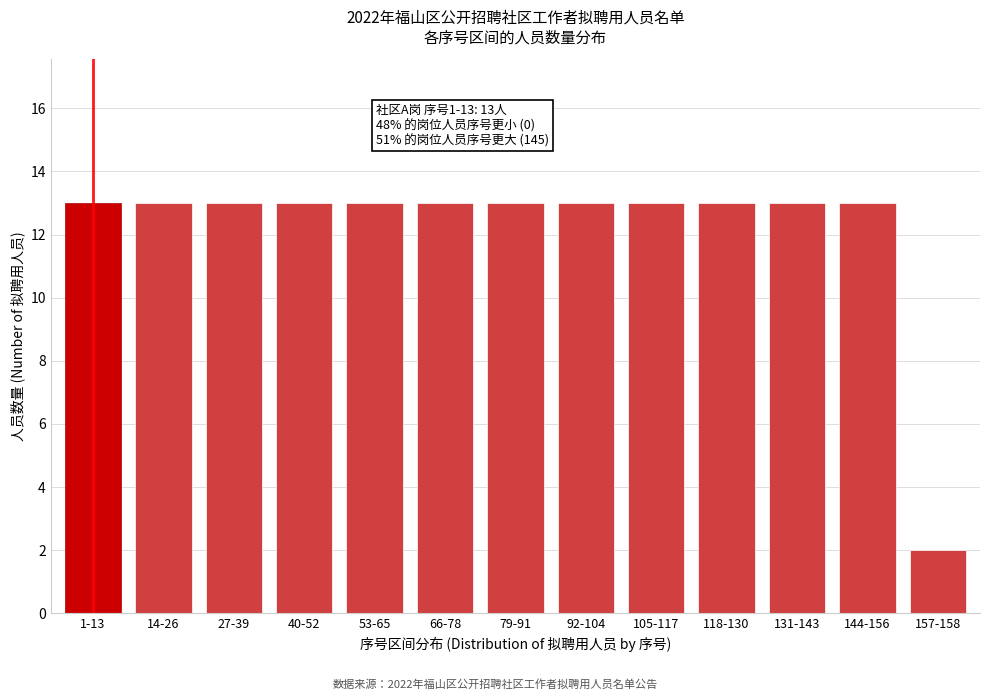

Reading left to right, extract all data points from this chart.

13	13	13	13	13	13	13	13	13	13	13	13	2